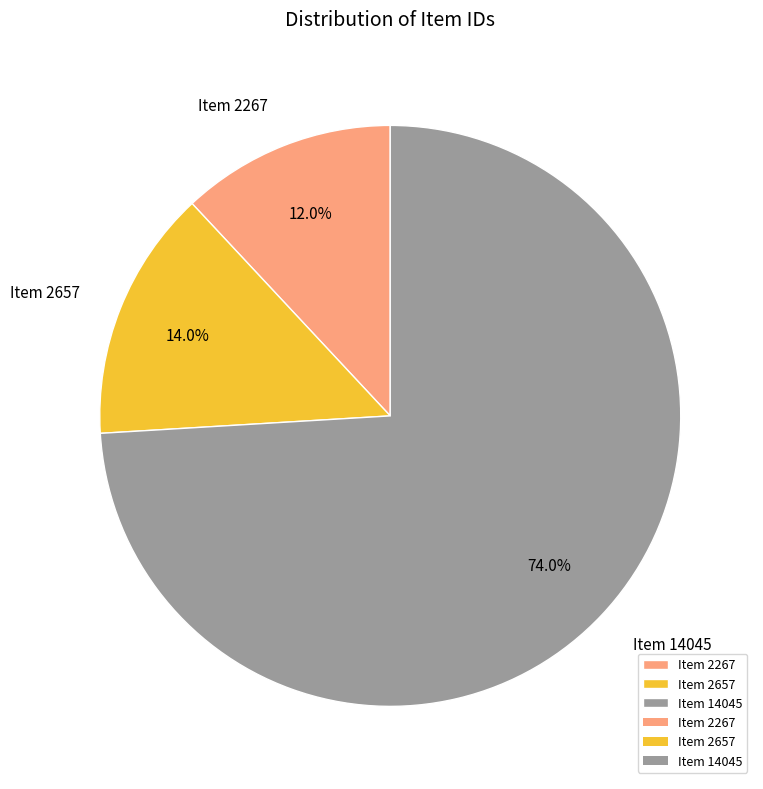

What percentage is the Item 2267 slice, to the nearest percent?

12%